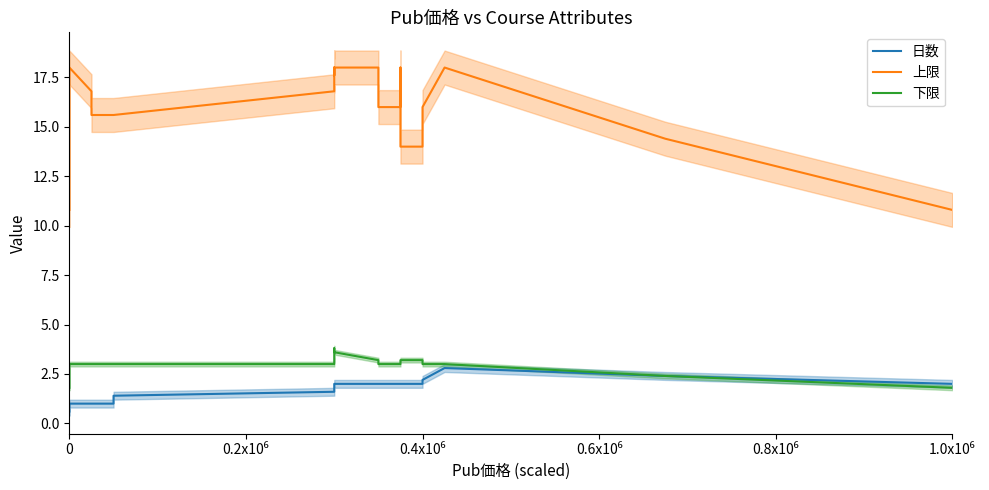

How many data points in 上限 are less than 16?

12